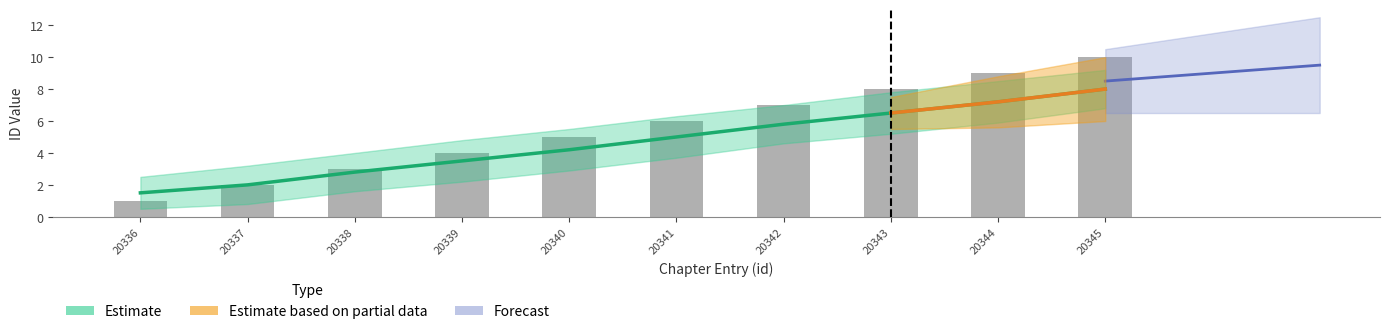

What is the maximum value shown in the chart?

10